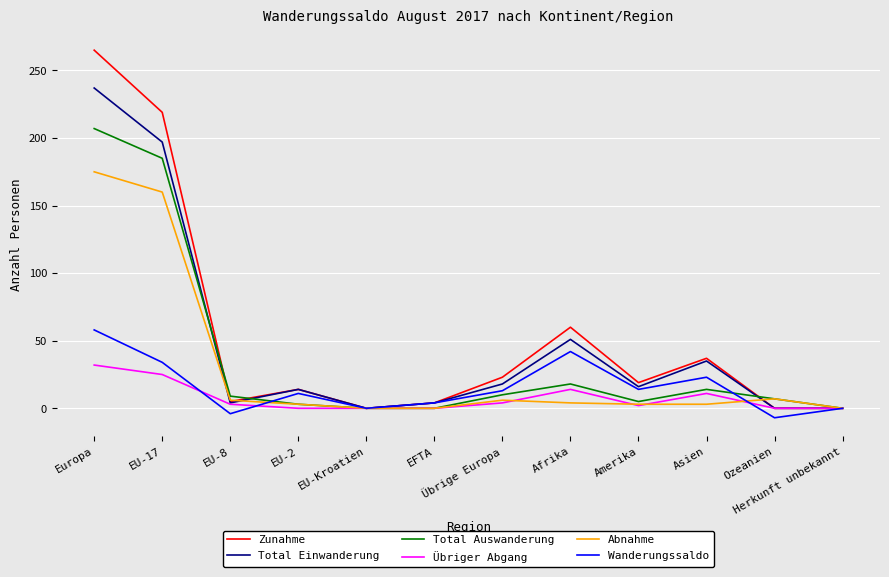

Rank the series by their maximum value, from highest to lowest.

Zunahme, Total Einwanderung, Total Auswanderung, Abnahme, Wanderungssaldo, Übriger Abgang